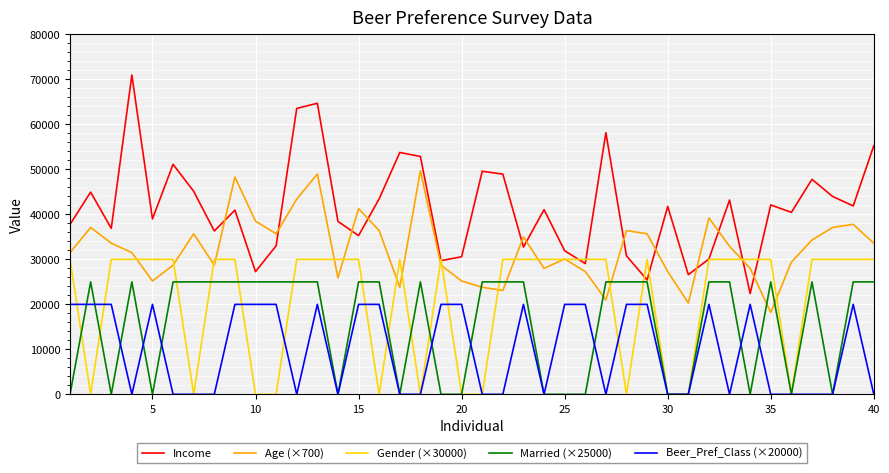

Which series has the widest spread of values?

Income